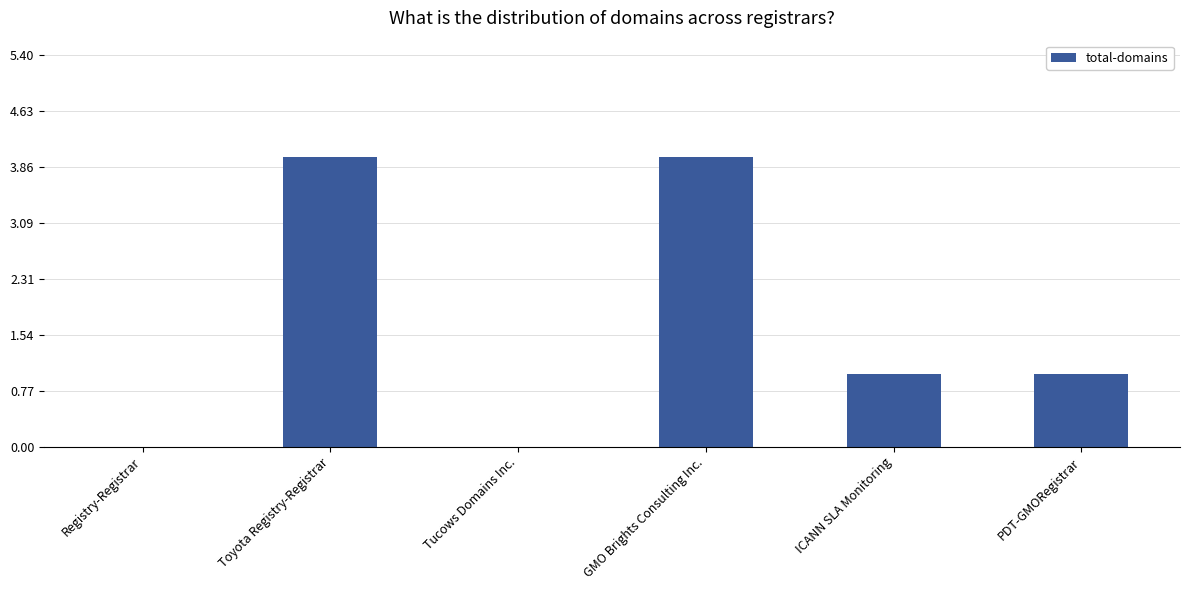

Which has a higher value, PDT-GMORegistrar or Tucows Domains Inc.?

PDT-GMORegistrar